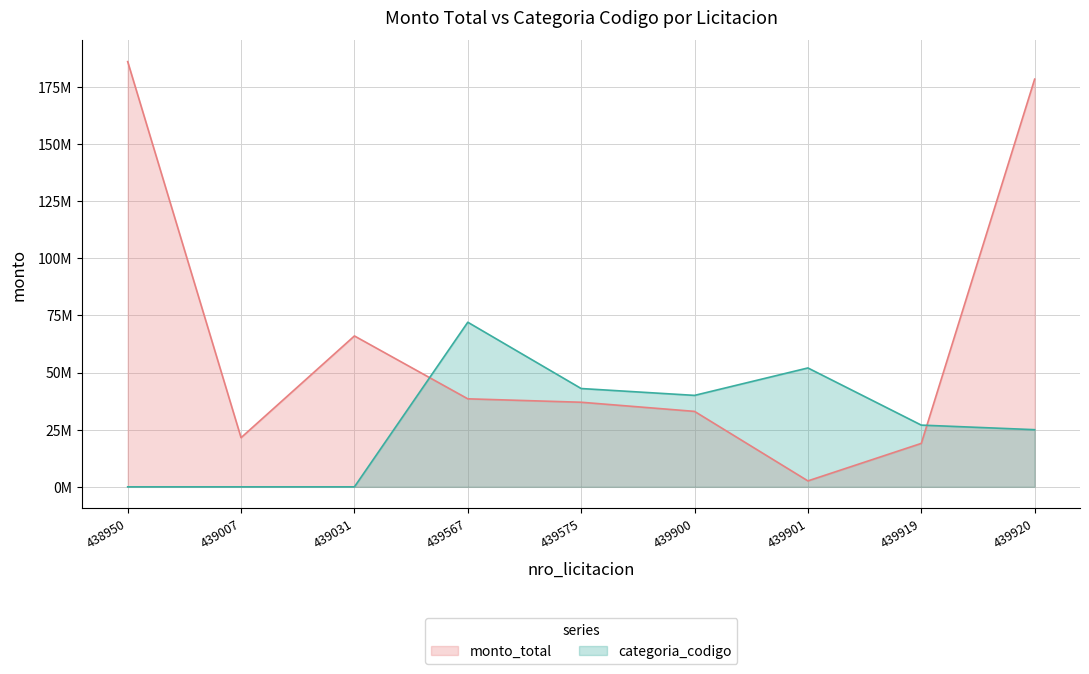

What are all the series names shown in the legend?

monto_total, categoria_codigo